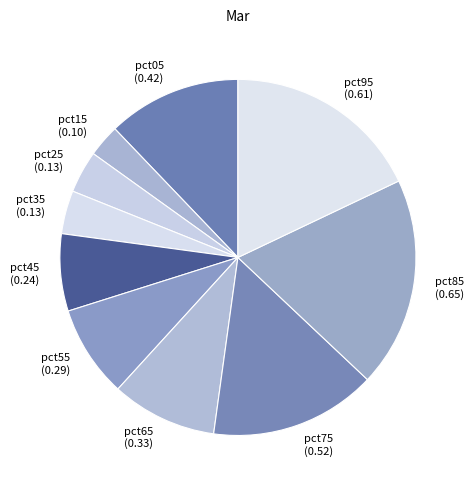

Does pct65 (0.33) account for over 50% of the chart?

No